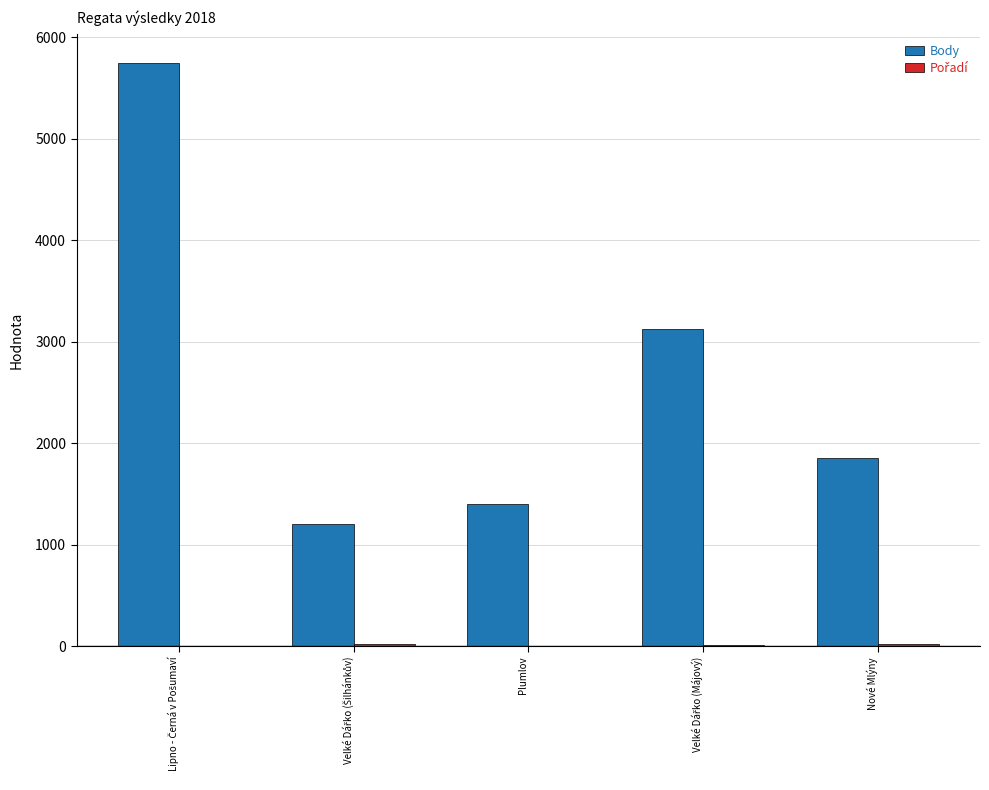

Is it true that Body equals 1854 at Nové Mlýny?

True